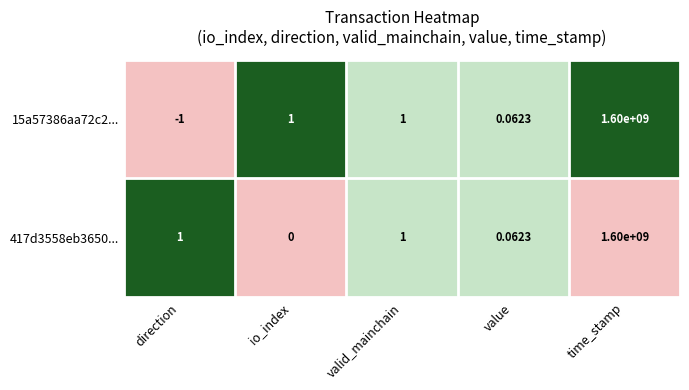

At which category is the sum across all series the highest?

time_stamp